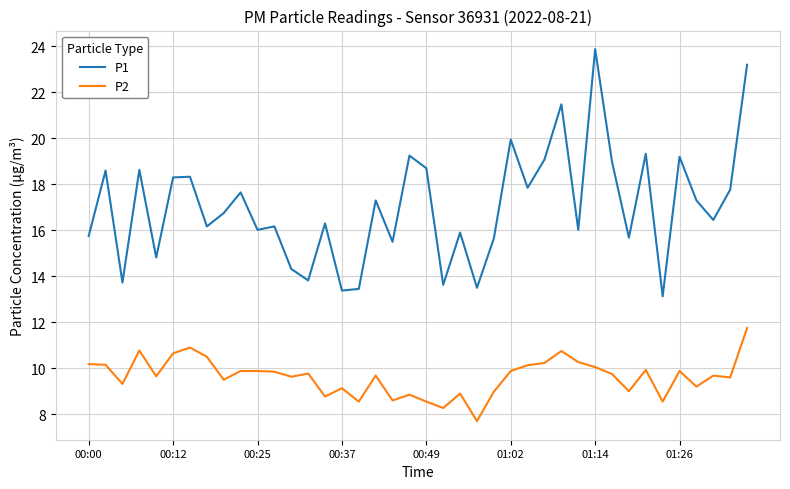

List the series in order of their peak value, highest first.

P1, P2